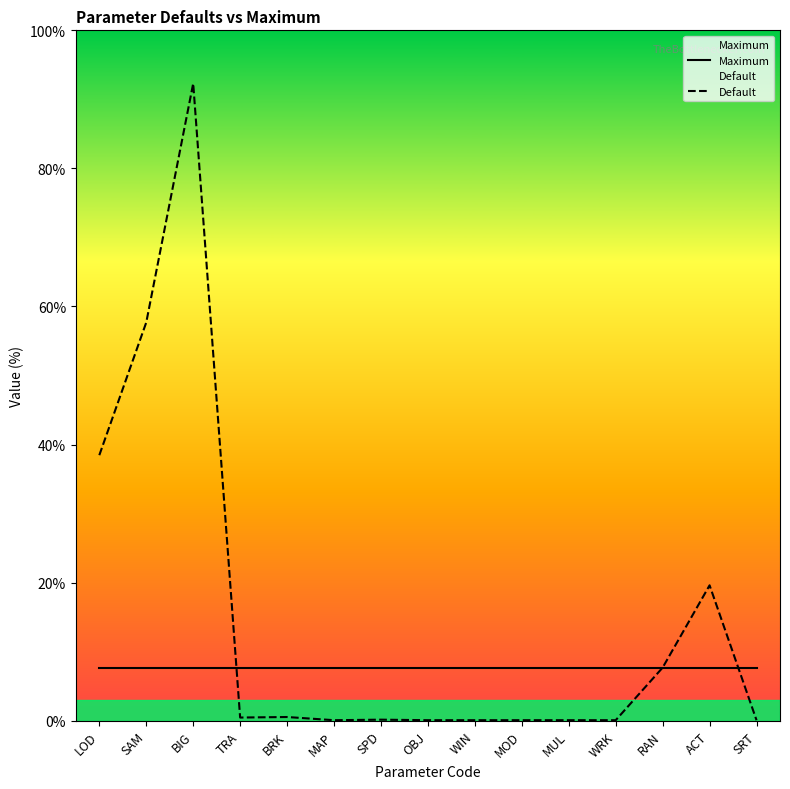

Which has a higher value, BIG or LOD?

BIG